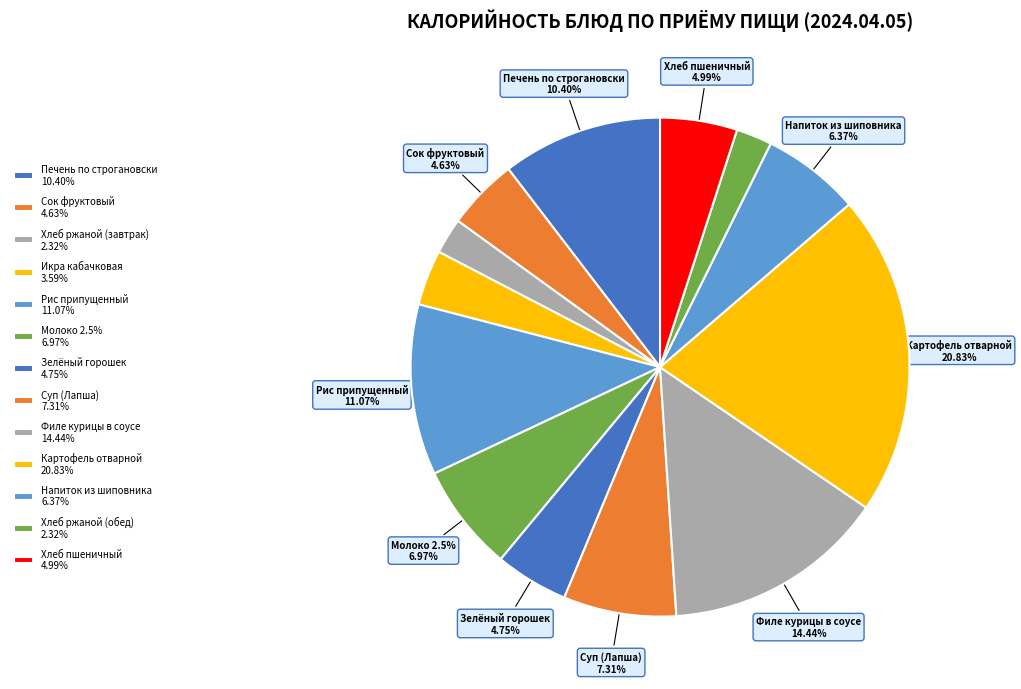

The Рис припущенный slice represents 11% of the pie. True or false?

True